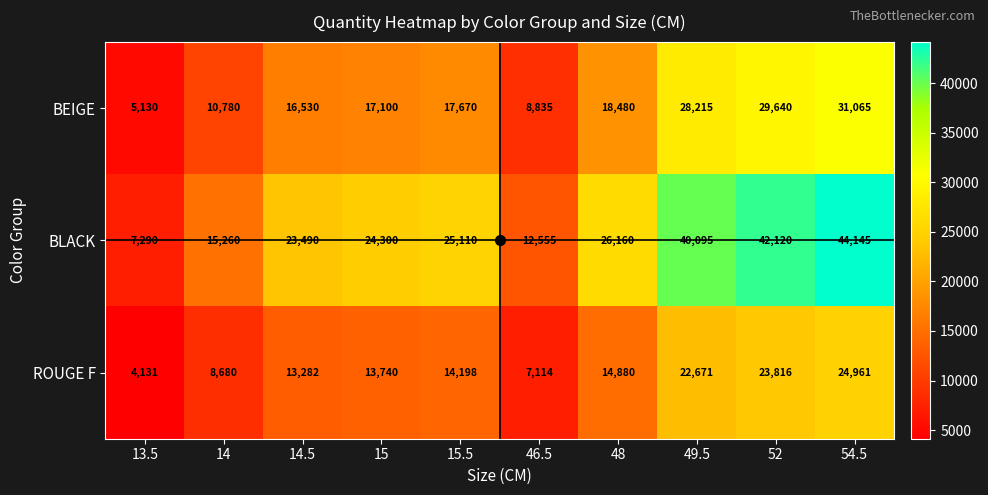

How many distinct data groups are displayed?

3